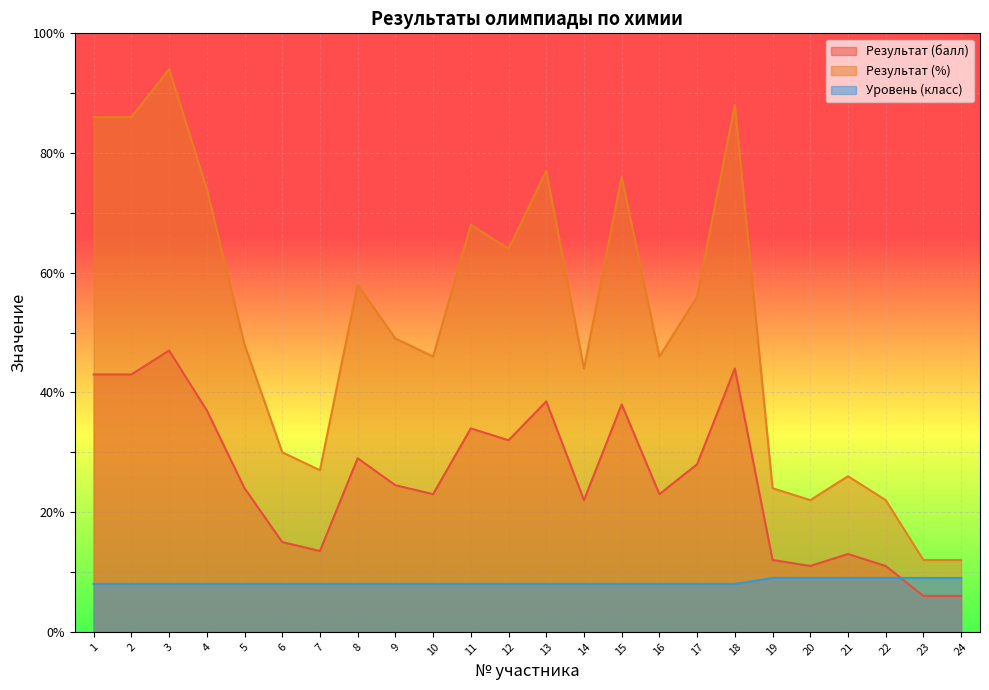

Between 12 and 13, which is larger?

13